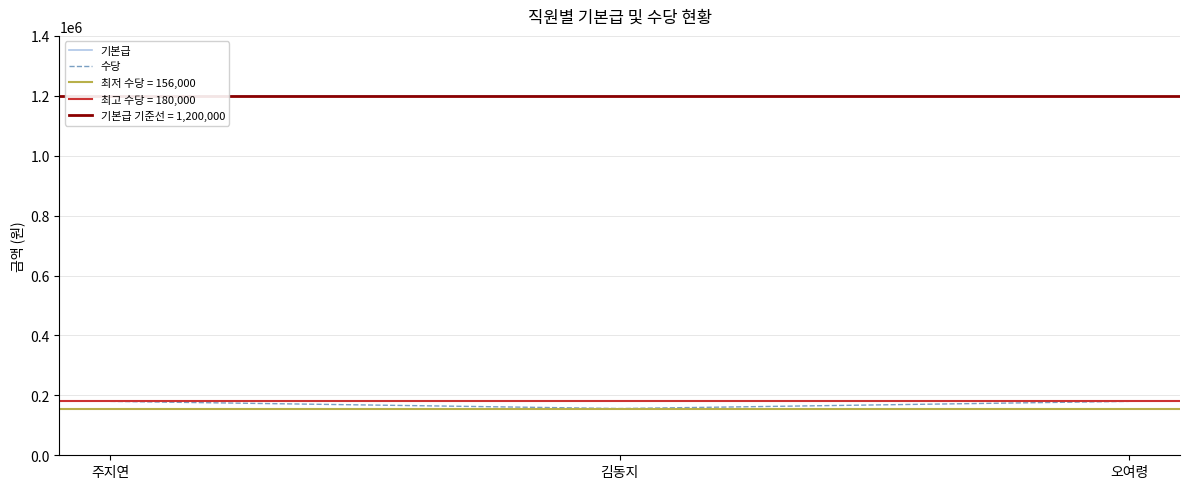

The value of 수당 at 오여령 is 291441. True or false?

False